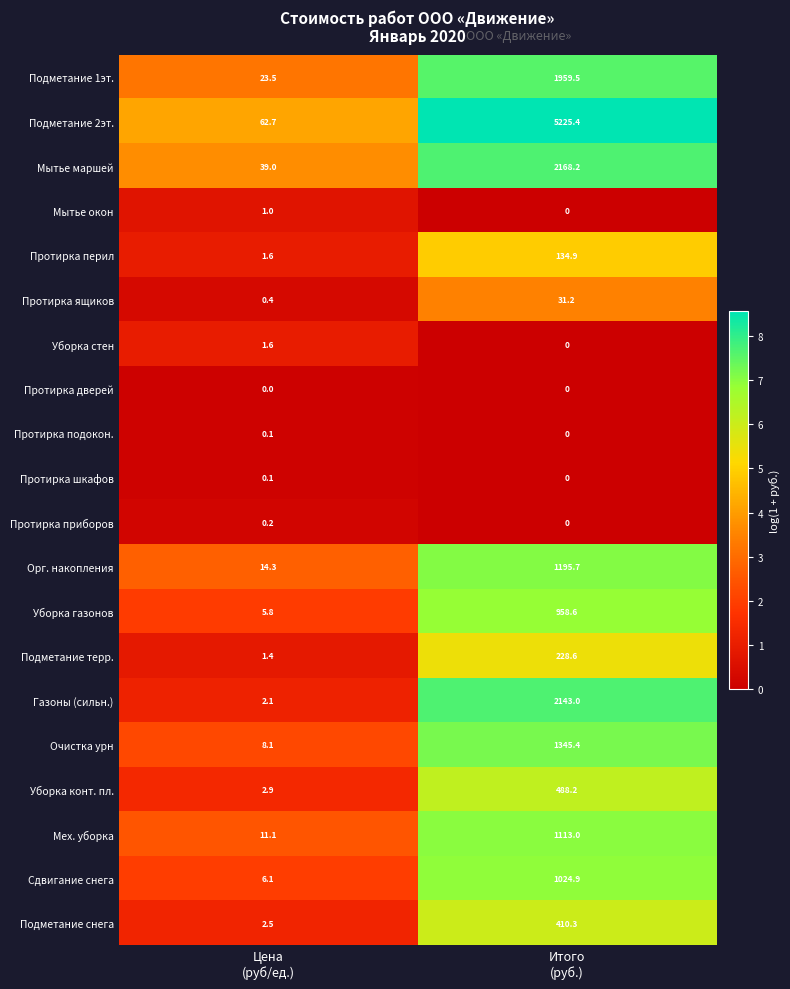

What is the greatest value displayed?

5225.4